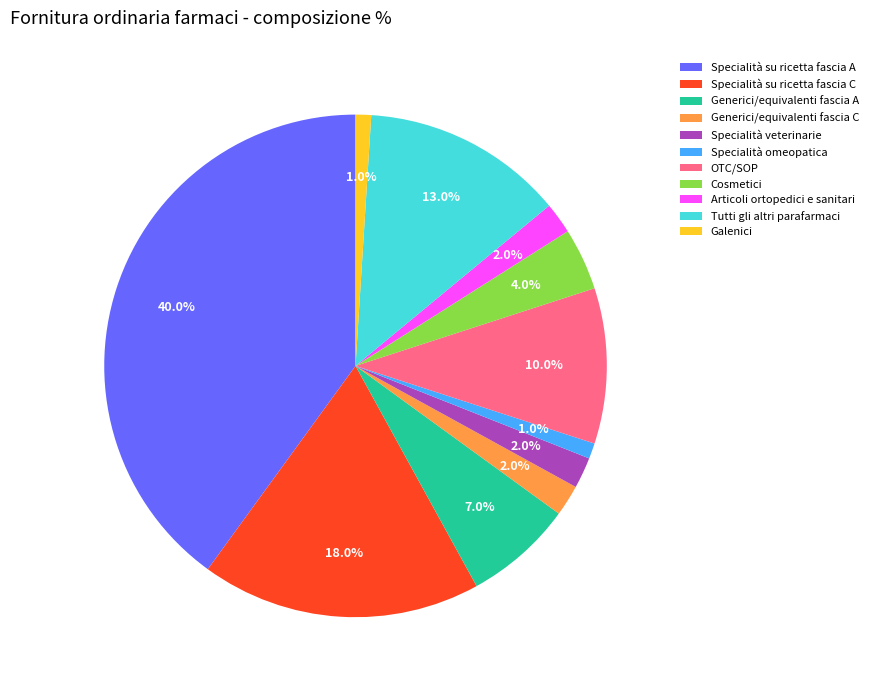

How many slices are in this pie chart?

11